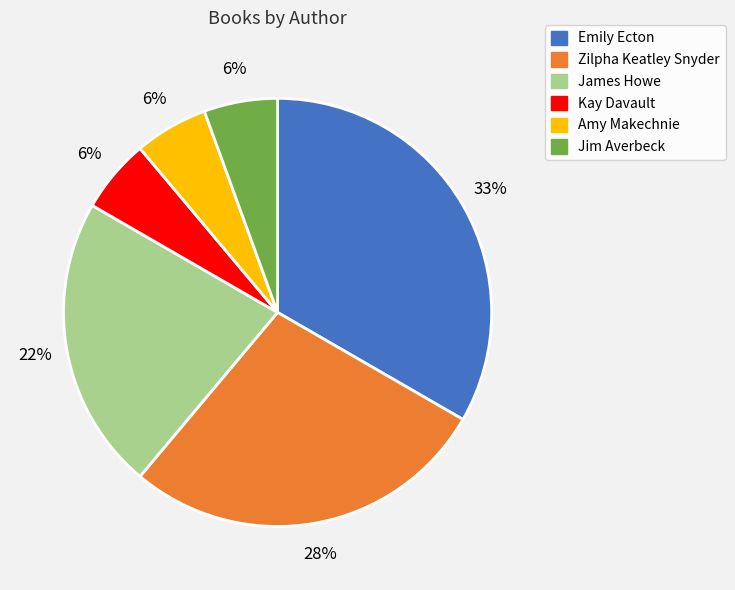

To the nearest percent, what percentage of the pie is Kay Davault?

6%